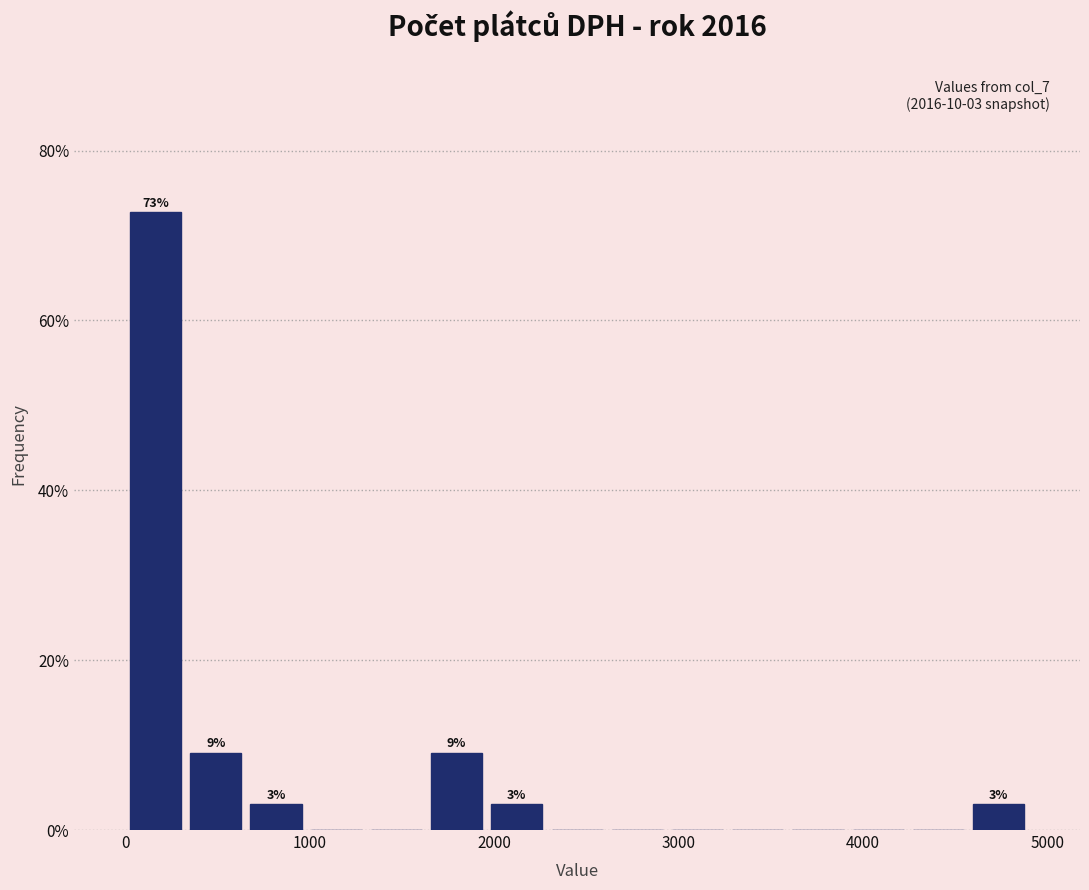

Around what value on the x-axis is the tallest bar? Give the approximate position of its centre, as read against the axis.

200